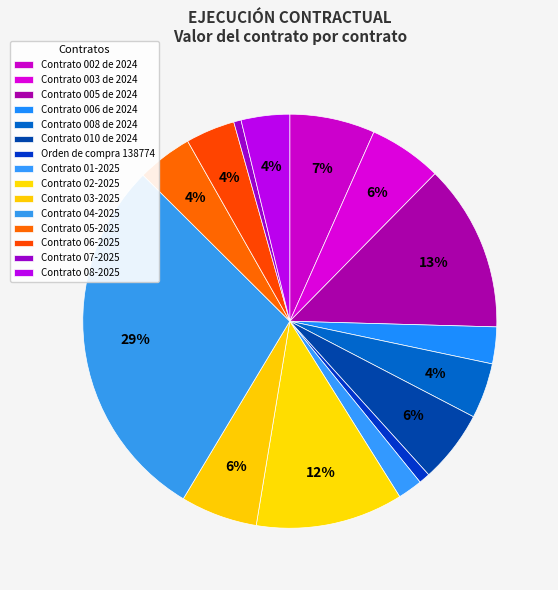

Between Contrato 04-2025 and Contrato 008 de 2024, which is larger?

Contrato 04-2025